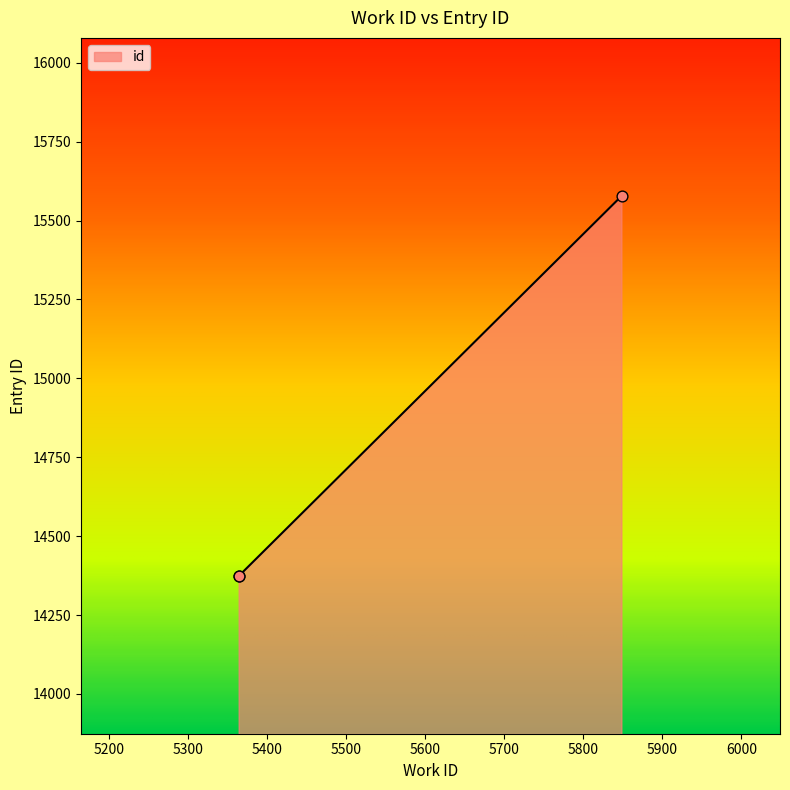

Which has a higher value, 5849 or 5365?

5849